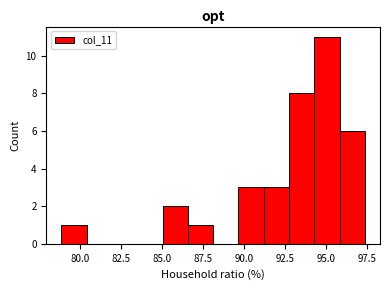

Around what value on the x-axis is the tallest bar? Give the approximate position of its centre, as read against the axis.

95.0